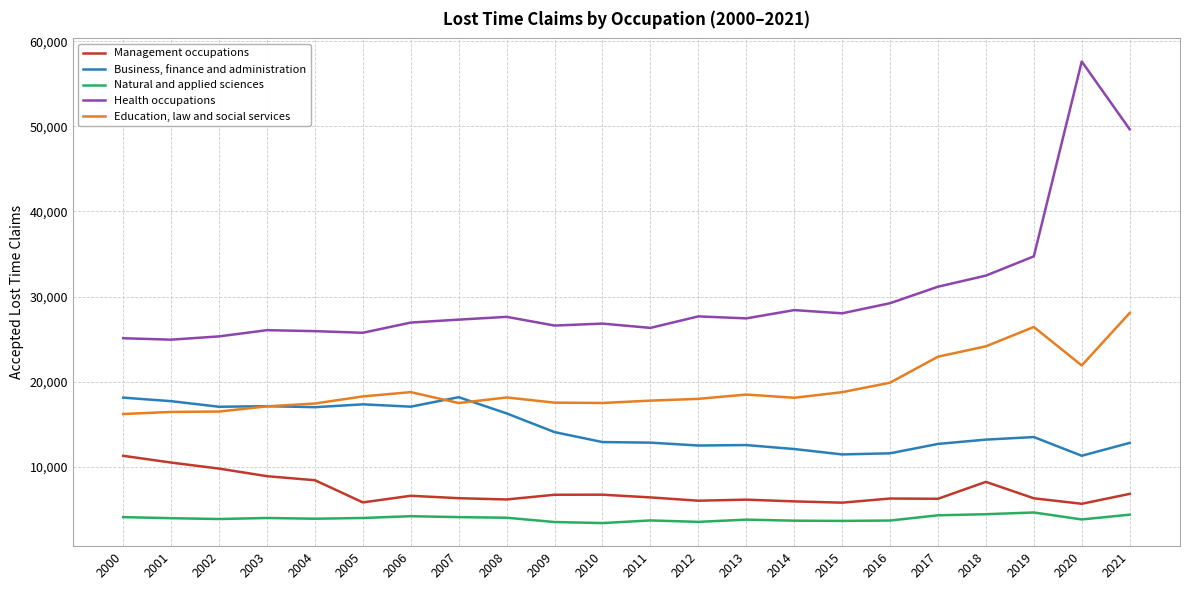

At which label does Natural and applied sciences first exceed 3956?

2000